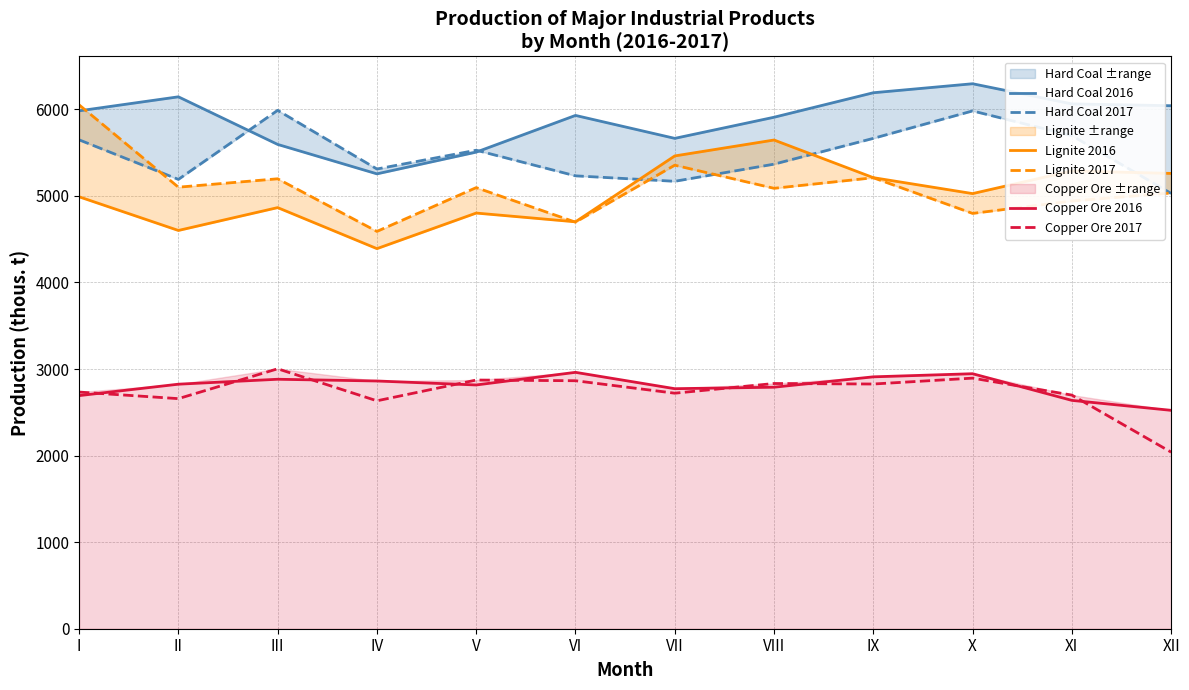

How many lines are shown in the chart?

6